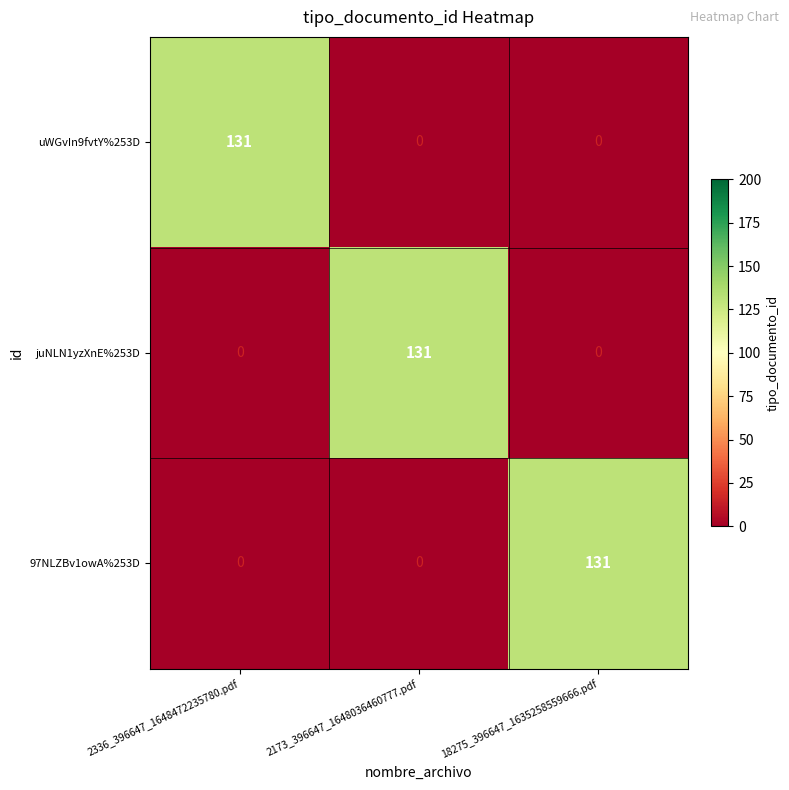

What is the difference between the maximum and minimum values in the uWGvIn9fvtY%253D series?

131